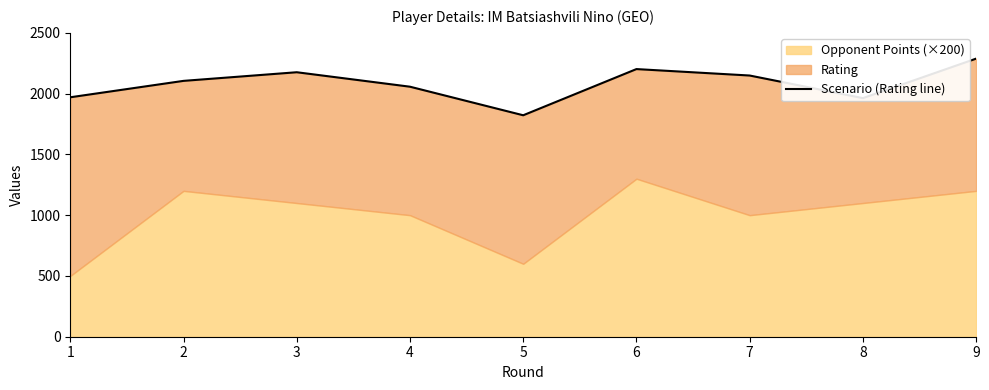

Between 3 and 4, which is larger?

3